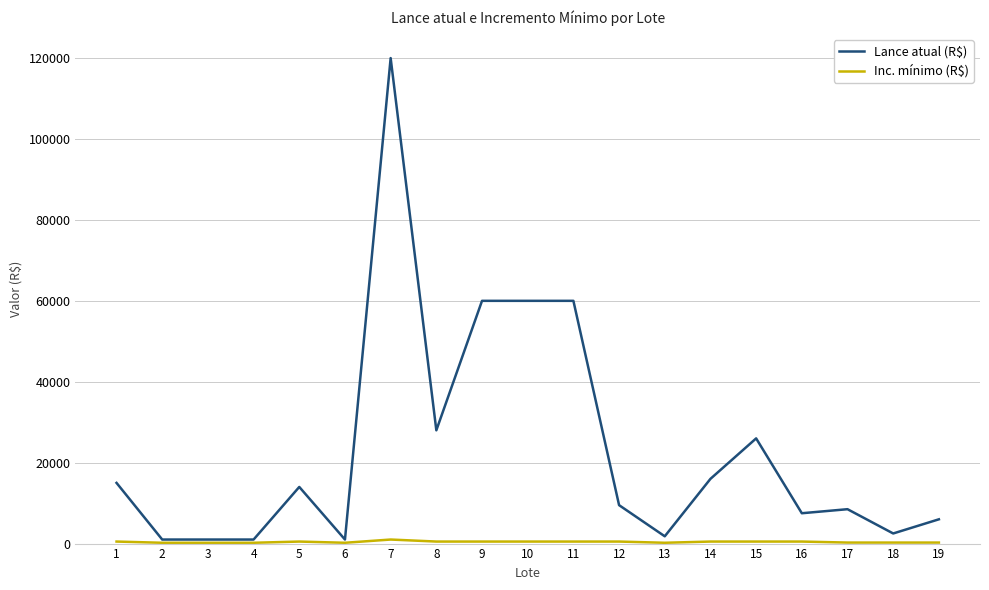

The value of Lance atual (R$) at 16 is 7500. True or false?

True